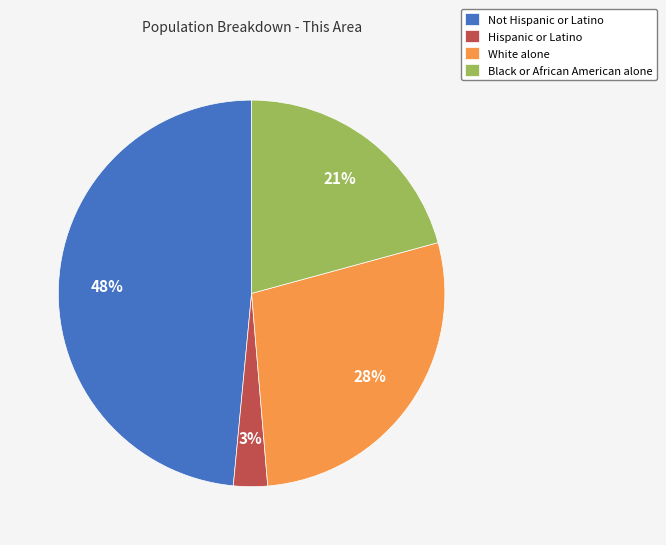

To the nearest percent, what is the combined percentage of Hispanic or Latino and Black or African American alone?

24%